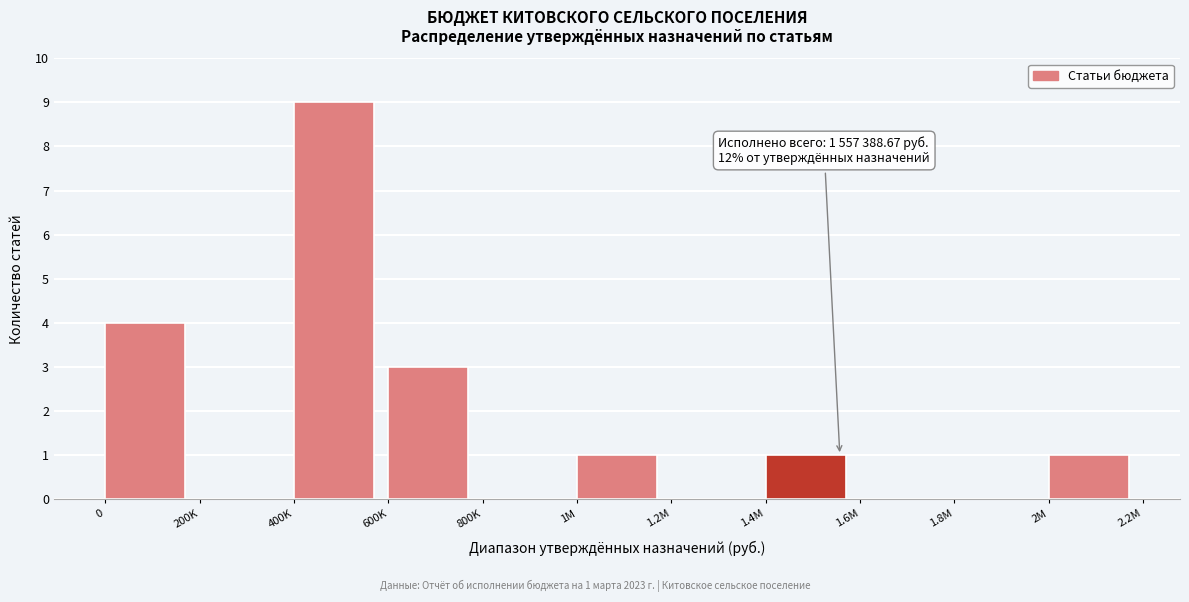

Reading left to right, transcribe all the data shown in this chart.

0=4	200K=0	400K=9	600K=3	800K=0	1M=1	1.2M=0	1.4M=1	1.6M=0	1.8M=0	2M=1